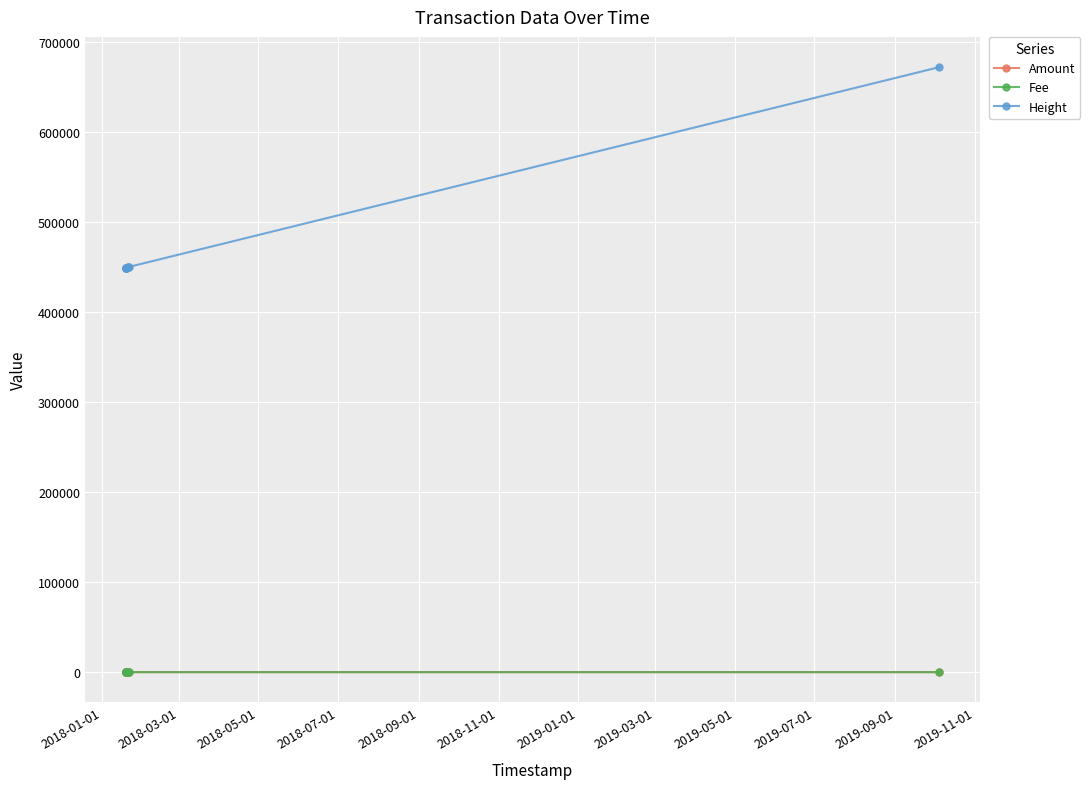

What is the sum of all Fee values?

9.6